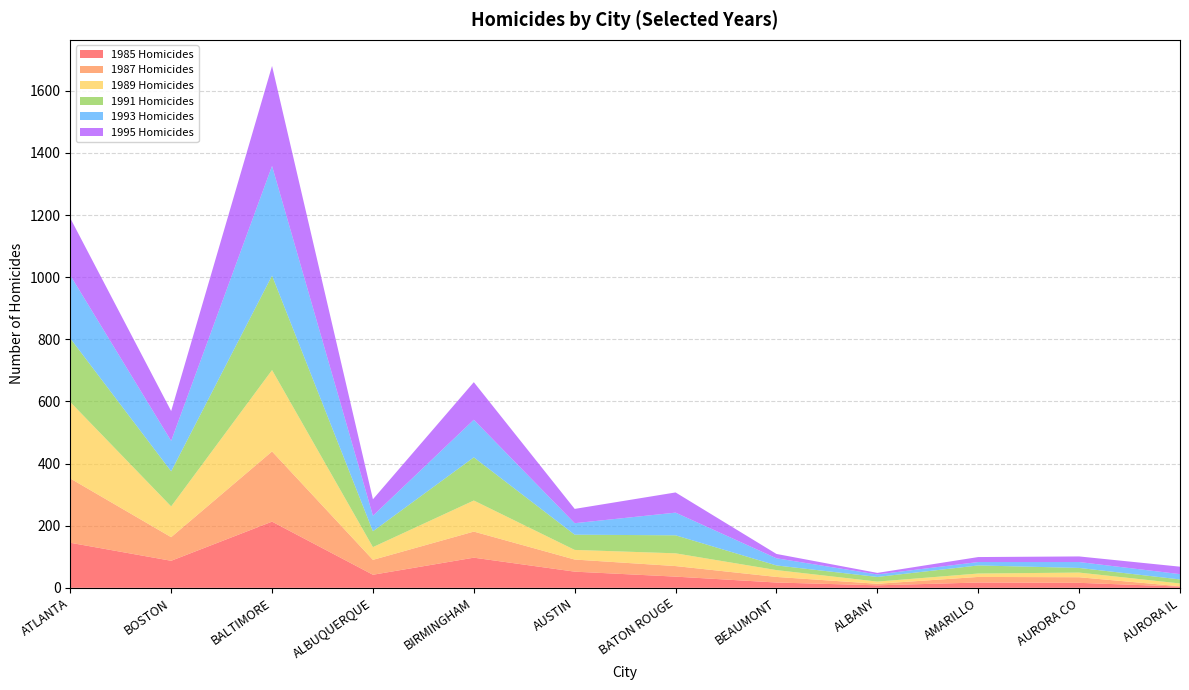

Reading left to right, extract all data points from this chart.

1985 Homicides: ATLANTA=145	BOSTON=87	BALTIMORE=213	ALBUQUERQUE=42	BIRMINGHAM=97	AUSTIN=52	BATON ROUGE=36	BEAUMONT=17	ALBANY=8	AMARILLO=17	AURORA CO=16	AURORA IL=4
1987 Homicides: ATLANTA=207	BOSTON=76	BALTIMORE=226	ALBUQUERQUE=48	BIRMINGHAM=84	AUSTIN=39	BATON ROUGE=34	BEAUMONT=18	ALBANY=5	AMARILLO=18	AURORA CO=18	AURORA IL=1
1989 Homicides: ATLANTA=246	BOSTON=99	BALTIMORE=262	ALBUQUERQUE=41	BIRMINGHAM=100	AUSTIN=31	BATON ROUGE=41	BEAUMONT=22	ALBANY=7	AMARILLO=11	AURORA CO=15	AURORA IL=9
1991 Homicides: ATLANTA=205	BOSTON=113	BALTIMORE=304	ALBUQUERQUE=51	BIRMINGHAM=139	AUSTIN=49	BATON ROUGE=58	BEAUMONT=15	ALBANY=15	AMARILLO=26	AURORA CO=15	AURORA IL=13
1993 Homicides: ATLANTA=203	BOSTON=98	BALTIMORE=353	ALBUQUERQUE=50	BIRMINGHAM=121	AUSTIN=37	BATON ROUGE=73	BEAUMONT=23	ALBANY=8	AMARILLO=11	AURORA CO=19	AURORA IL=17
1995 Homicides: ATLANTA=184	BOSTON=96	BALTIMORE=322	ALBUQUERQUE=53	BIRMINGHAM=121	AUSTIN=46	BATON ROUGE=65	BEAUMONT=14	ALBANY=5	AMARILLO=16	AURORA CO=18	AURORA IL=24